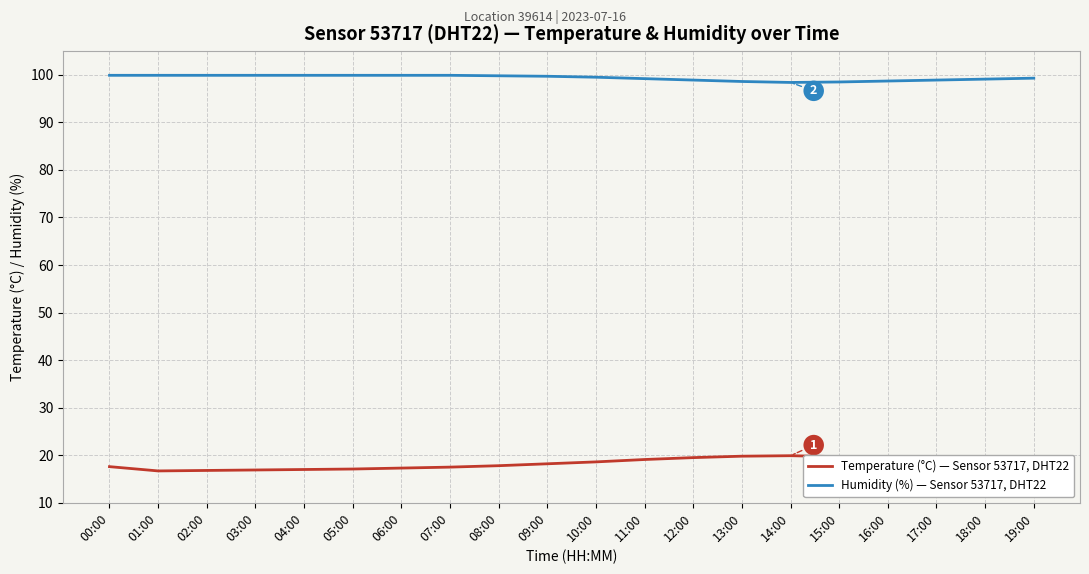

Where does the Humidity (%) — Sensor 53717, DHT22 series first go above 99?

00:00